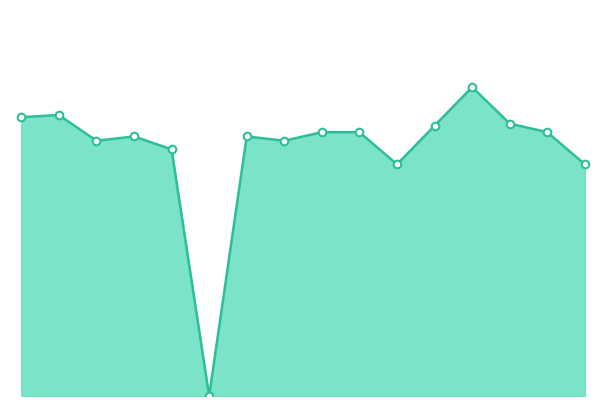

Does the chart have visible grid lines?

No